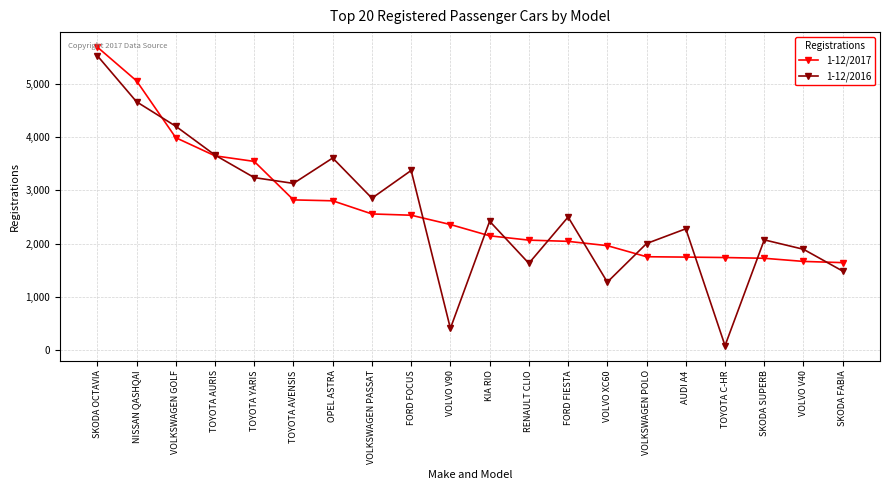

At which category does 1-12/2016 reach its first local peak?

OPEL ASTRA